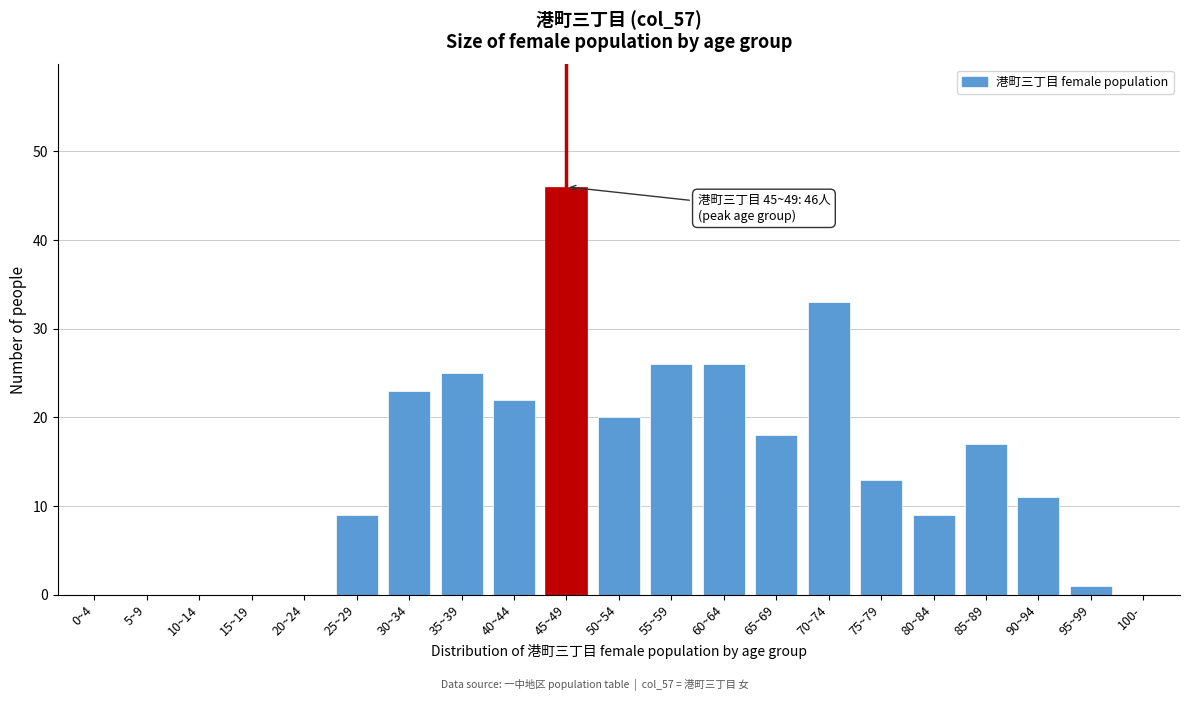

Reading right to left, extract all data points from this chart.

100-=0	95~99=1	90~94=11	85~89=17	80~84=9	75~79=13	70~74=33	65~69=18	60~64=26	55~59=26	50~54=20	45~49=46	40~44=22	35~39=25	30~34=23	25~29=9	20~24=0	15~19=0	10~14=0	5~9=0	0~4=0